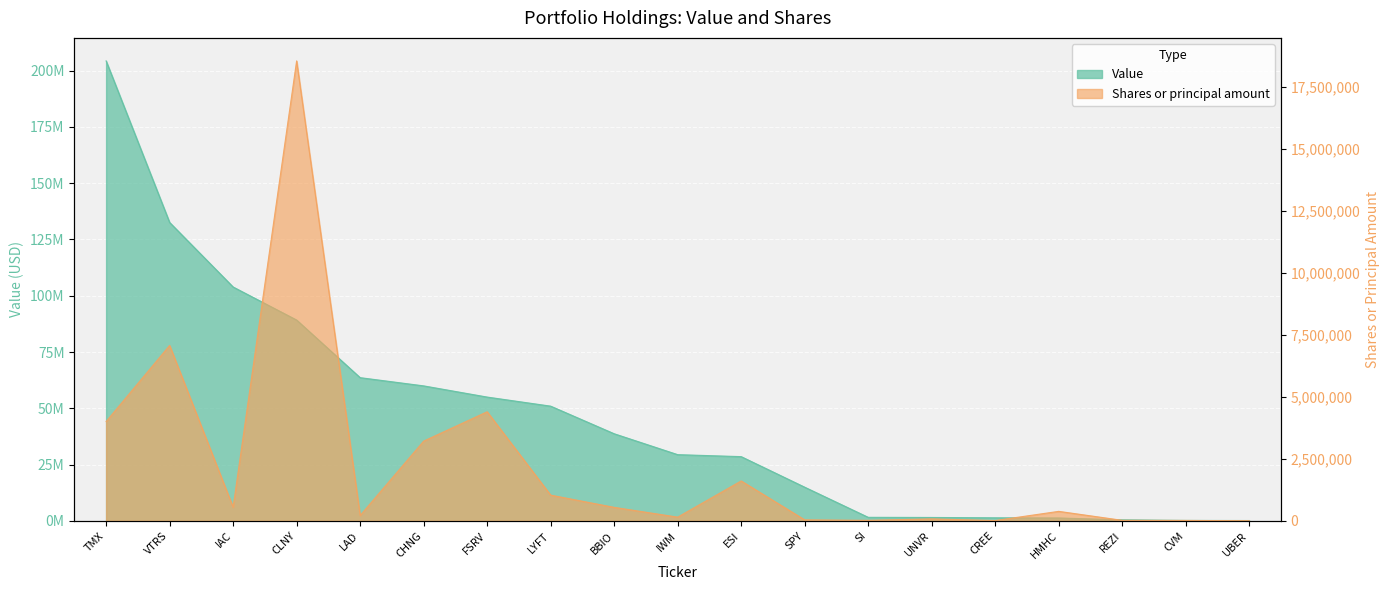

At which category is the sum across all series the highest?

TMX